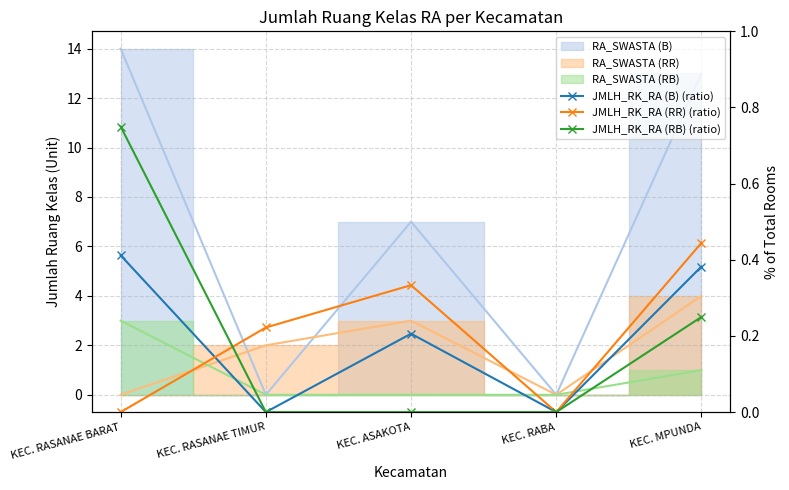

Which series has the widest spread of values?

JMLH_RK_RA (RB) (ratio)